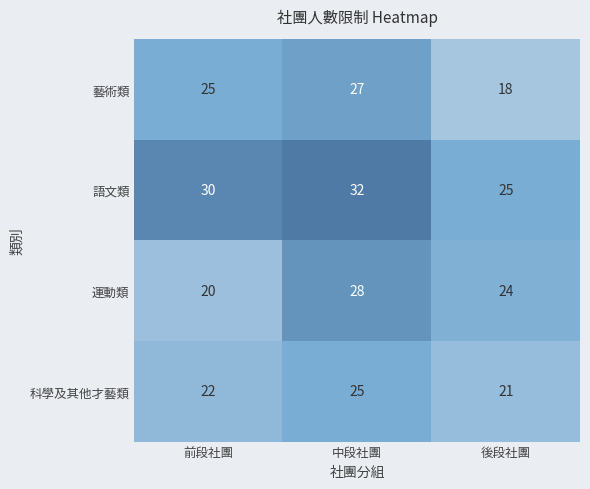

True or false: 運動類 has a value of 24 at 後段社團.

True